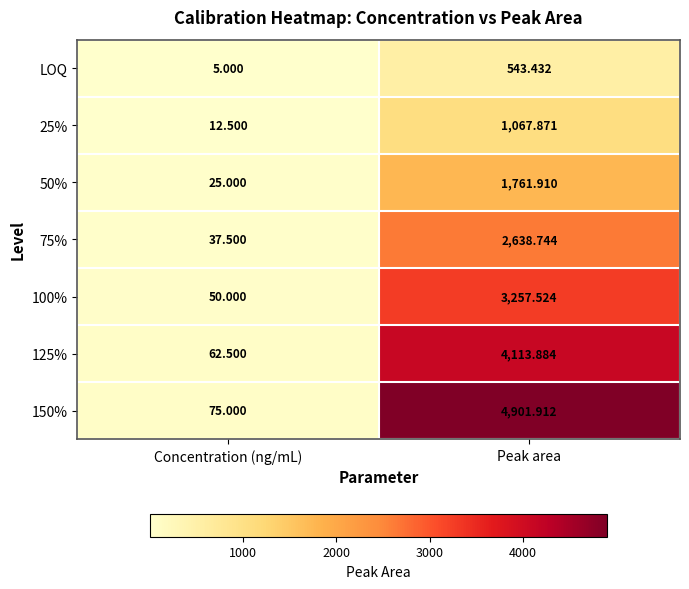

At which category is the sum across all series the highest?

Peak area